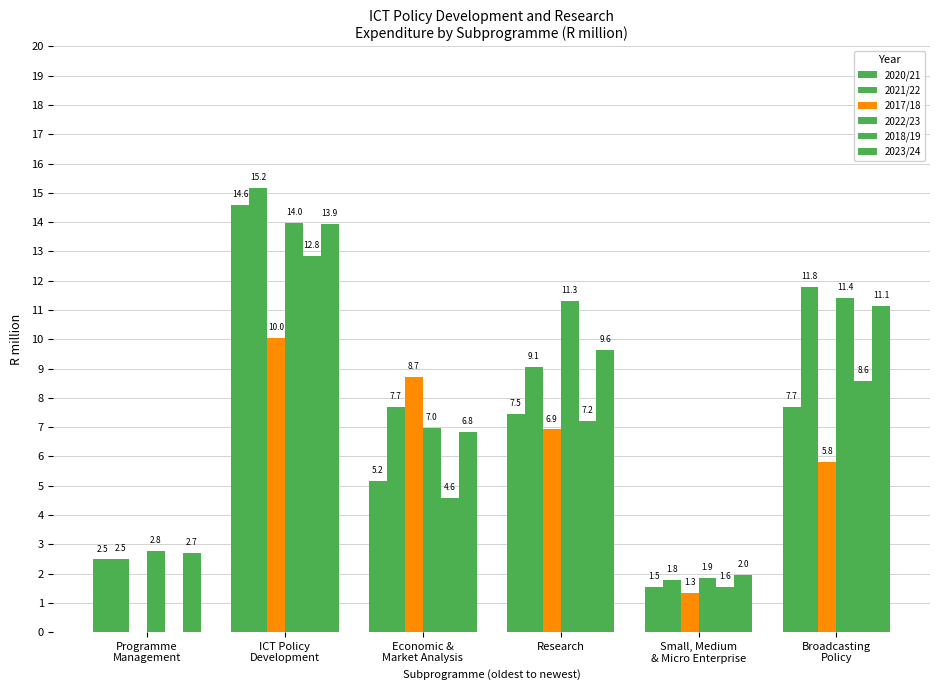

Reading right to left, extract all data points from this chart.

2020/21: Broadcasting
Policy=7.7	Small, Medium
& Micro Enterprise=1.5	Research=7.5	Economic &
Market Analysis=5.2	ICT Policy
Development=14.6	Programme
Management=2.5
2021/22: Broadcasting
Policy=11.8	Small, Medium
& Micro Enterprise=1.8	Research=9.1	Economic &
Market Analysis=7.7	ICT Policy
Development=15.2	Programme
Management=2.5
2017/18: Broadcasting
Policy=5.8	Small, Medium
& Micro Enterprise=1.3	Research=6.9	Economic &
Market Analysis=8.7	ICT Policy
Development=10.0	Programme
Management=0.0
2022/23: Broadcasting
Policy=11.4	Small, Medium
& Micro Enterprise=1.9	Research=11.3	Economic &
Market Analysis=7.0	ICT Policy
Development=14.0	Programme
Management=2.8
2018/19: Broadcasting
Policy=8.6	Small, Medium
& Micro Enterprise=1.6	Research=7.2	Economic &
Market Analysis=4.6	ICT Policy
Development=12.8	Programme
Management=0.0
2023/24: Broadcasting
Policy=11.1	Small, Medium
& Micro Enterprise=2.0	Research=9.6	Economic &
Market Analysis=6.8	ICT Policy
Development=13.9	Programme
Management=2.7